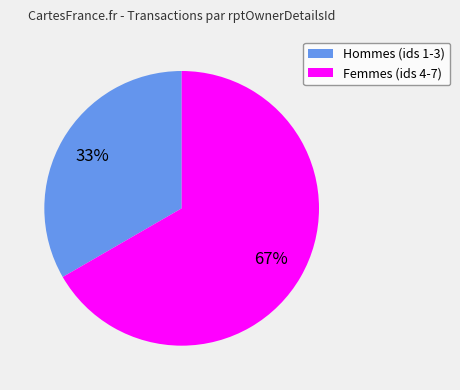

To the nearest percent, what is the combined percentage of Femmes (ids 4-7) and Hommes (ids 1-3)?

100%